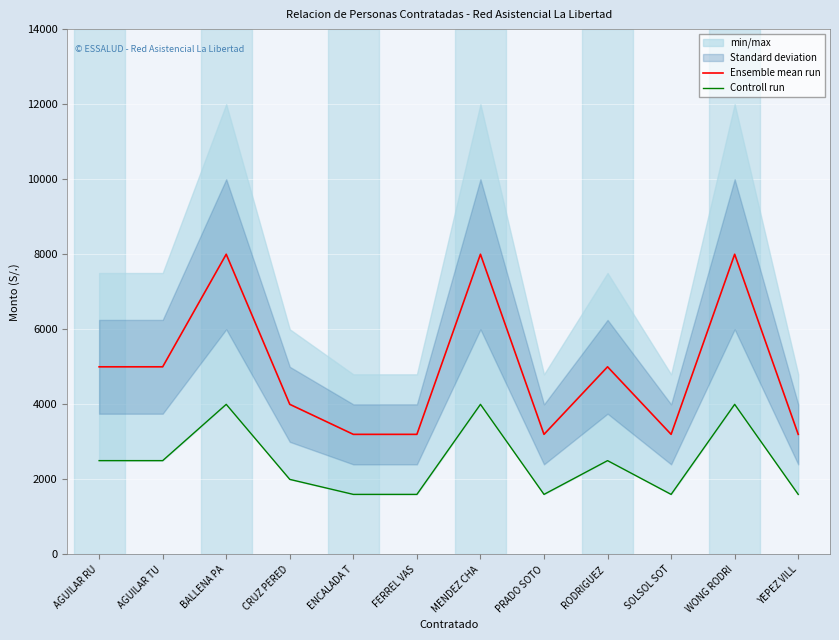

True or false: Controll run has more than 0 interior local peaks.

True